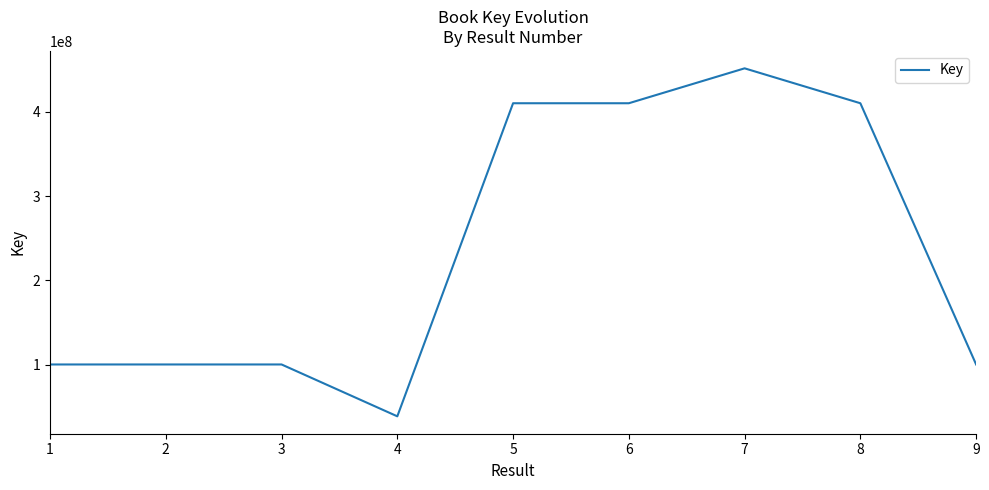

What is the minimum value shown in the chart?

38977923